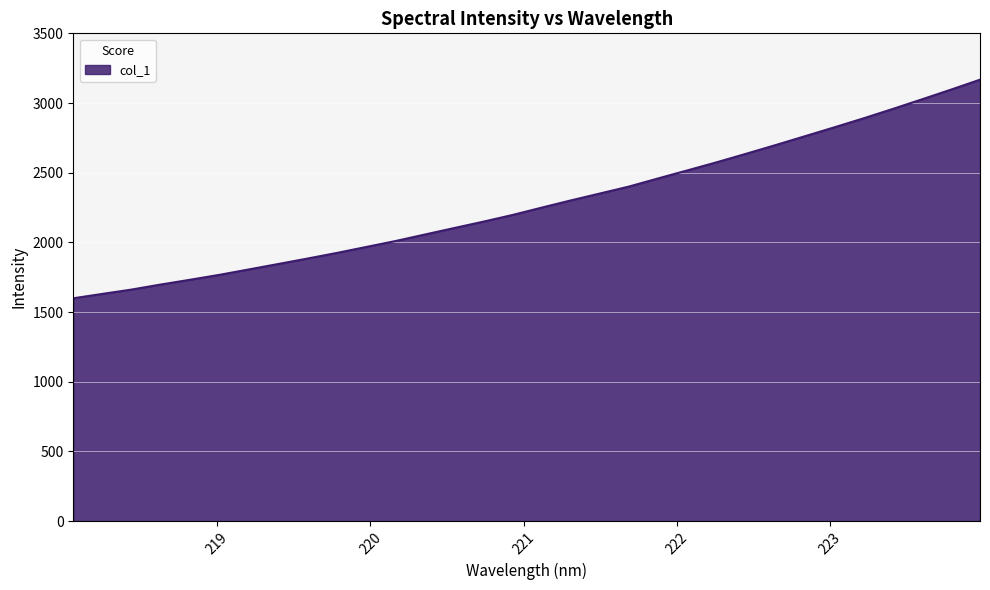

What is the difference between the maximum and minimum values?

1568.4